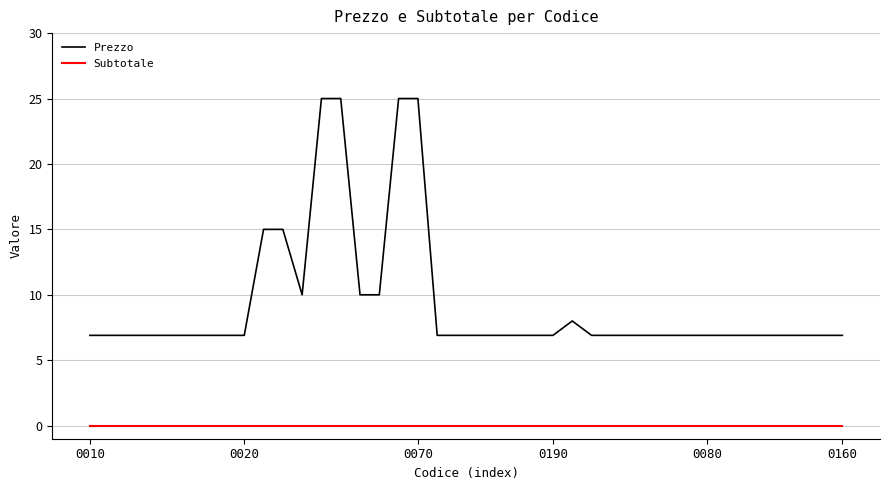

What is the maximum value shown in the chart?

25.0